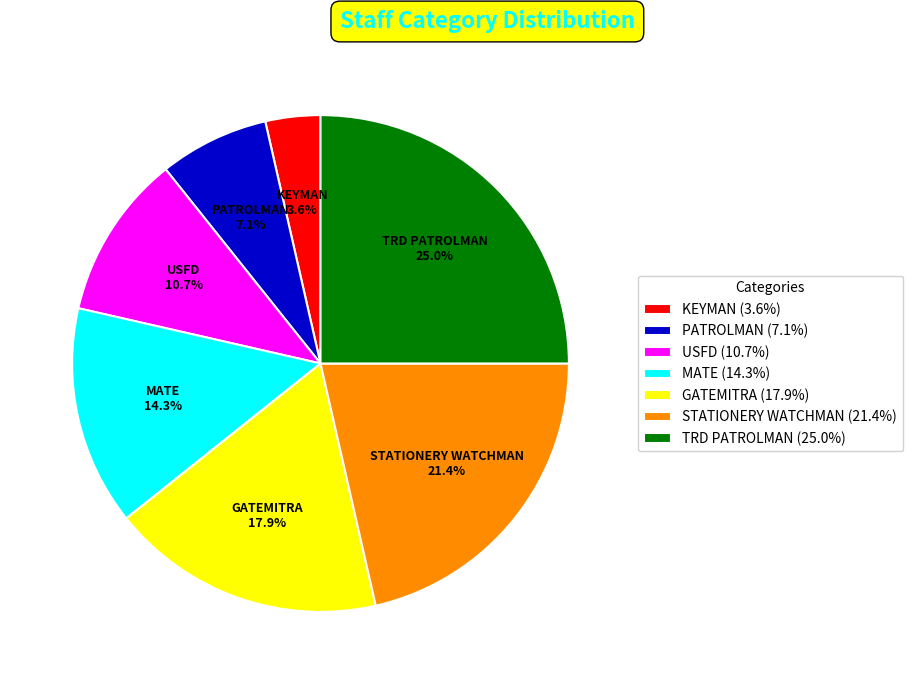

To the nearest percent, what portion does KEYMAN represent?

4%